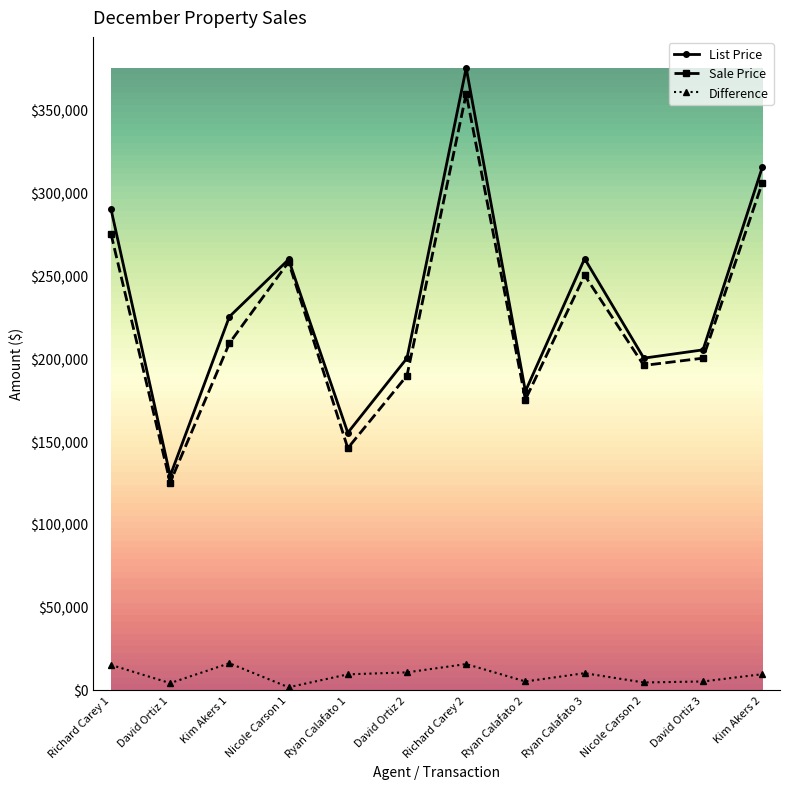

What is the label of the 8th point from the left?

Ryan Calafato 2